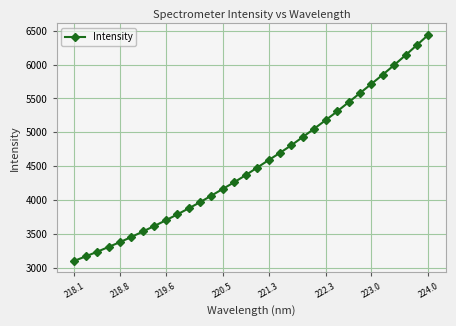

What is the difference between the second highest and minimum values?

3189.2